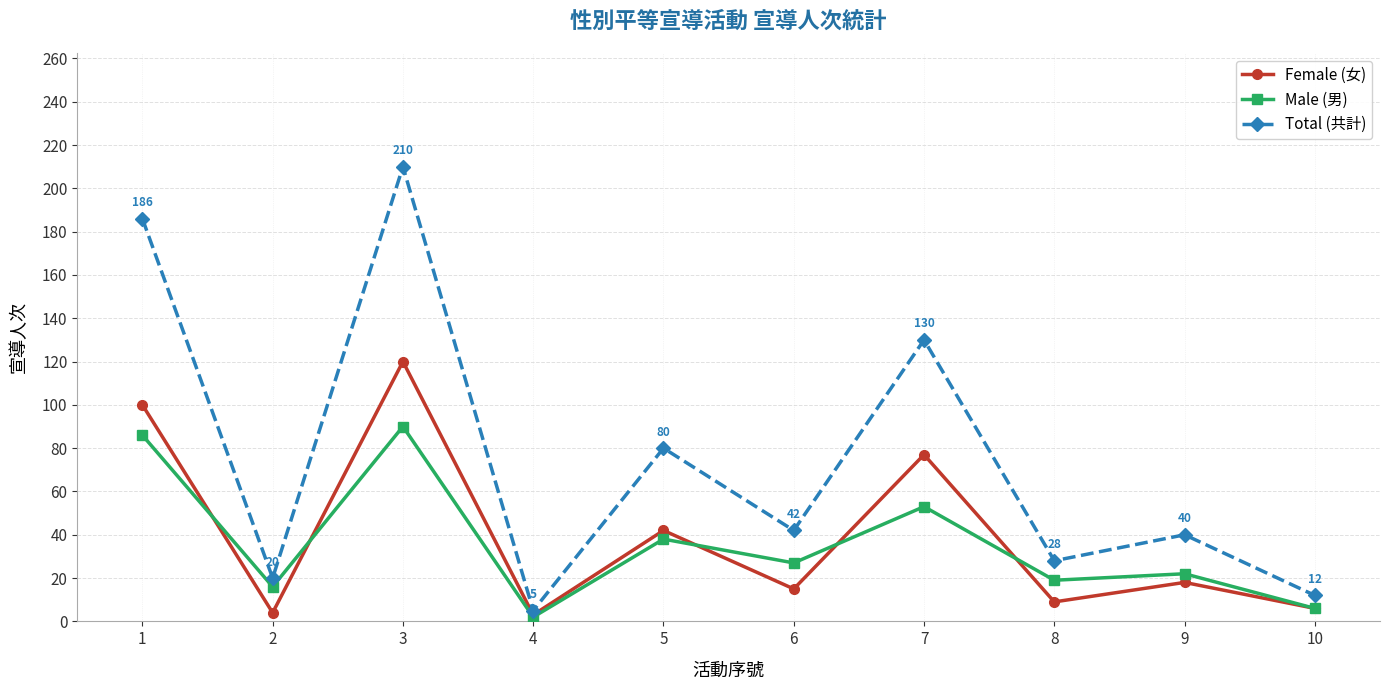

Does the chart display data point markers on the line(s)?

Yes